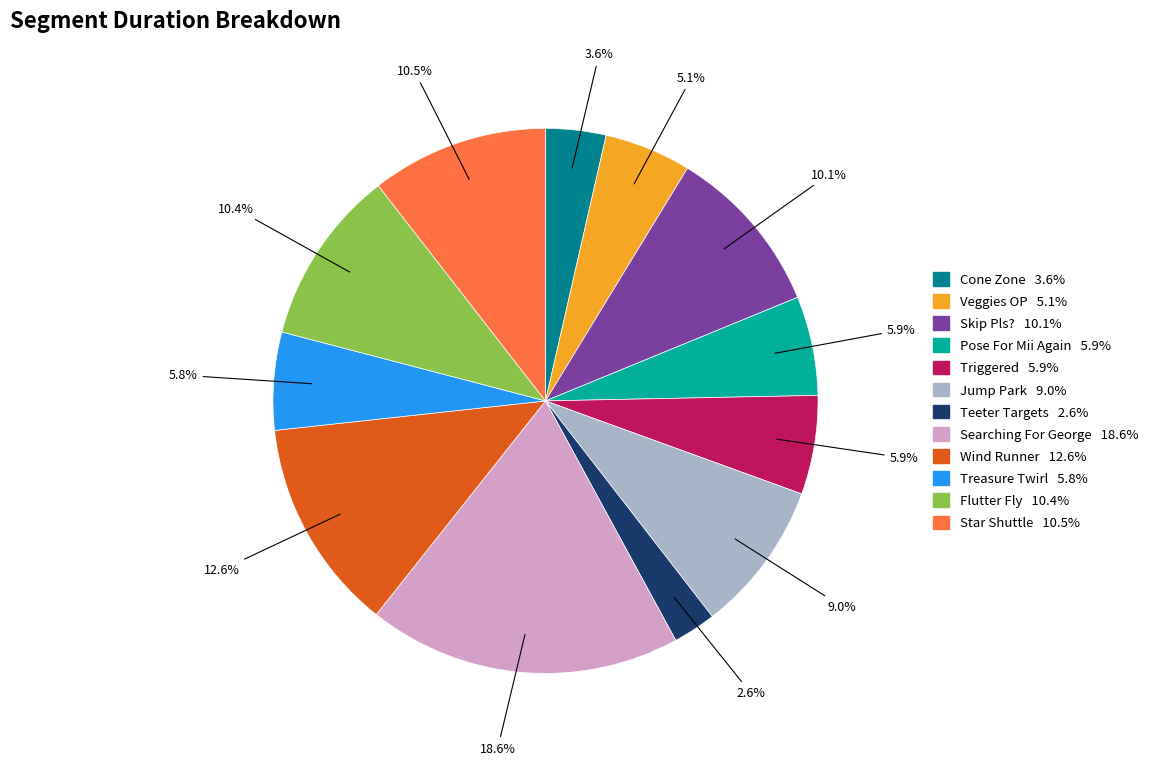

How much of the chart is everything except Skip Pls??

89.9%